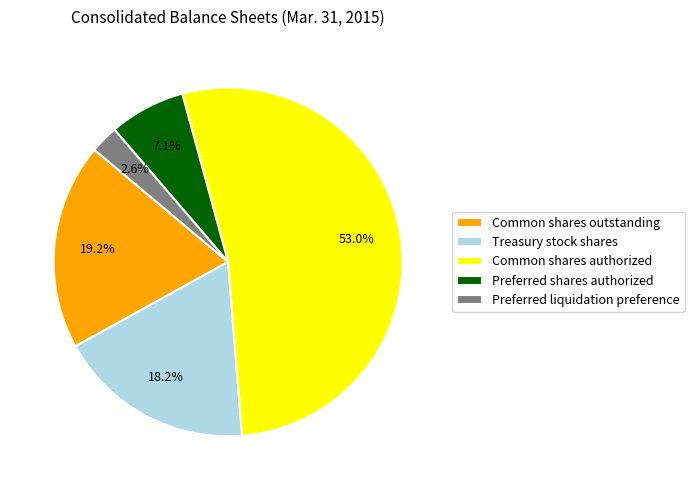

Rank the categories by value from lowest to highest.

Preferred liquidation preference, Preferred shares authorized, Treasury stock shares, Common shares outstanding, Common shares authorized